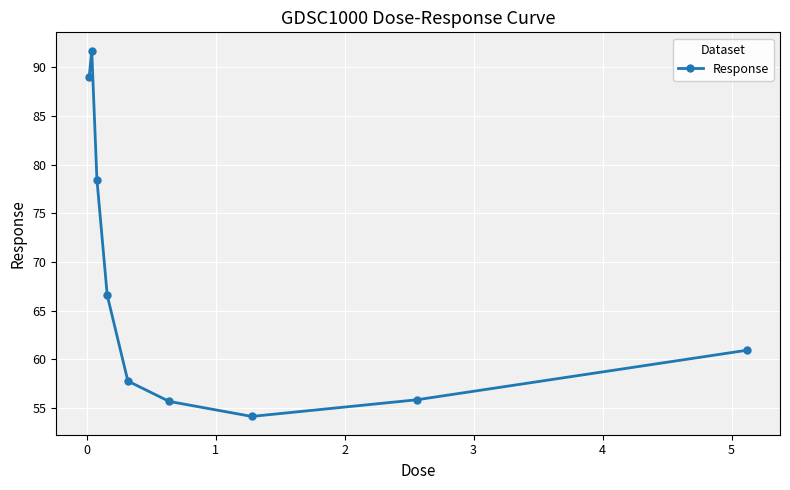

What is the average value?

67.8